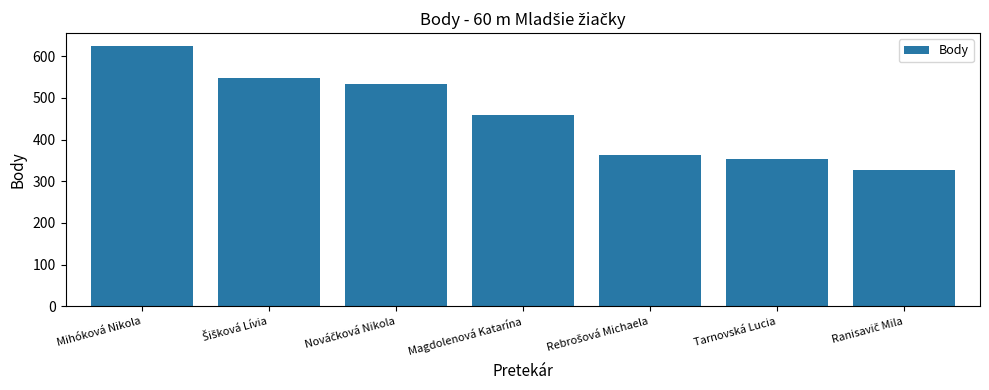

What is the sum of all values?

3205